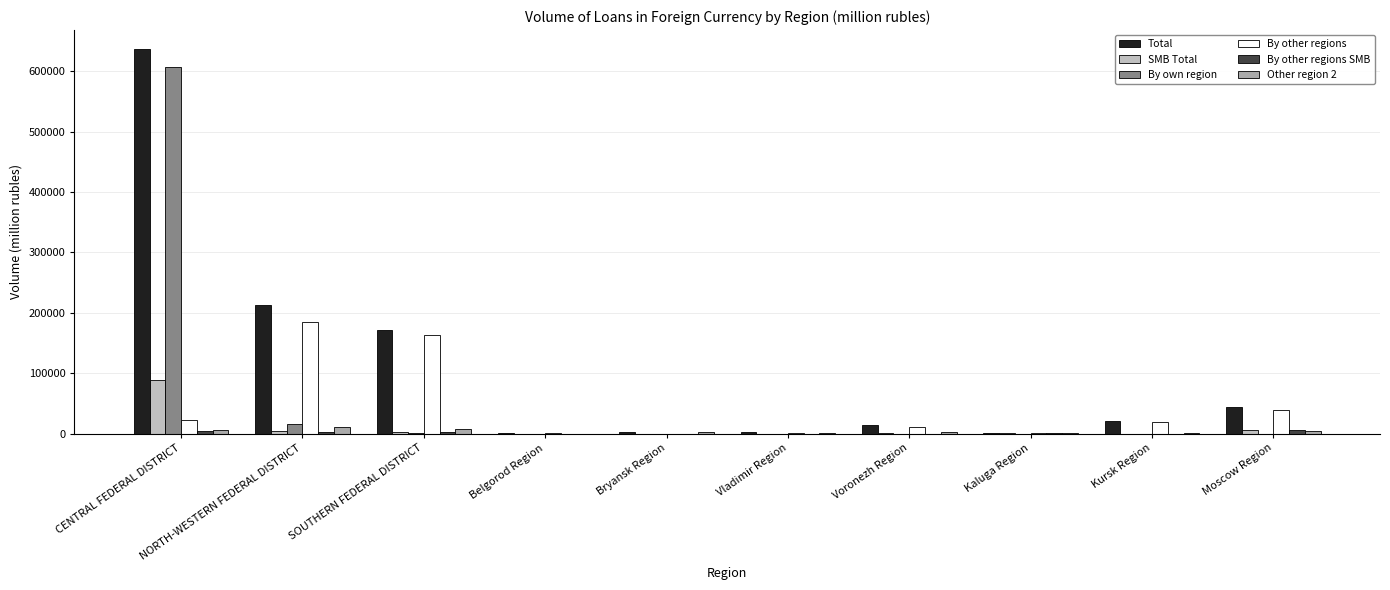

Which series changed the most between Bryansk Region and Kaluga Region?

Other region 2